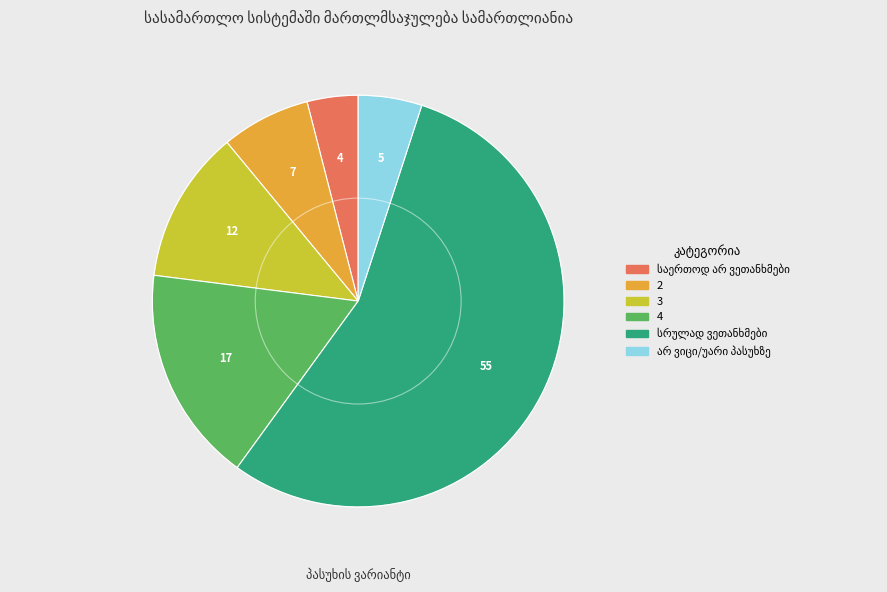

Is 3 the majority of the pie?

No